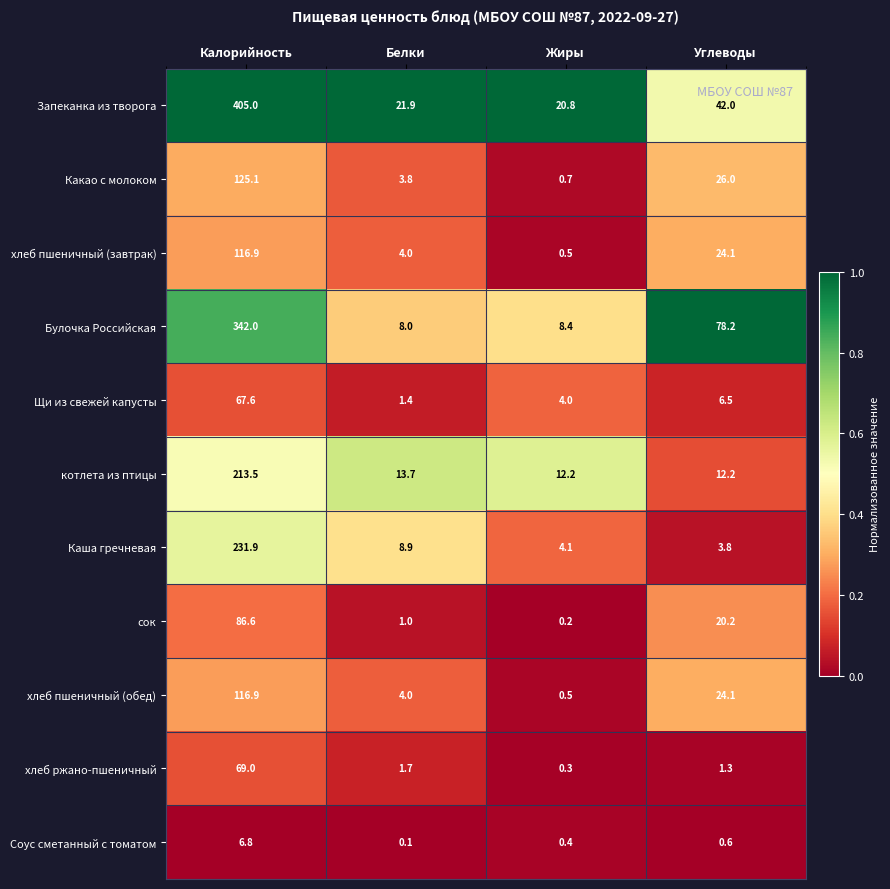

What is the spread (max minus min) of values at Белки?

21.8